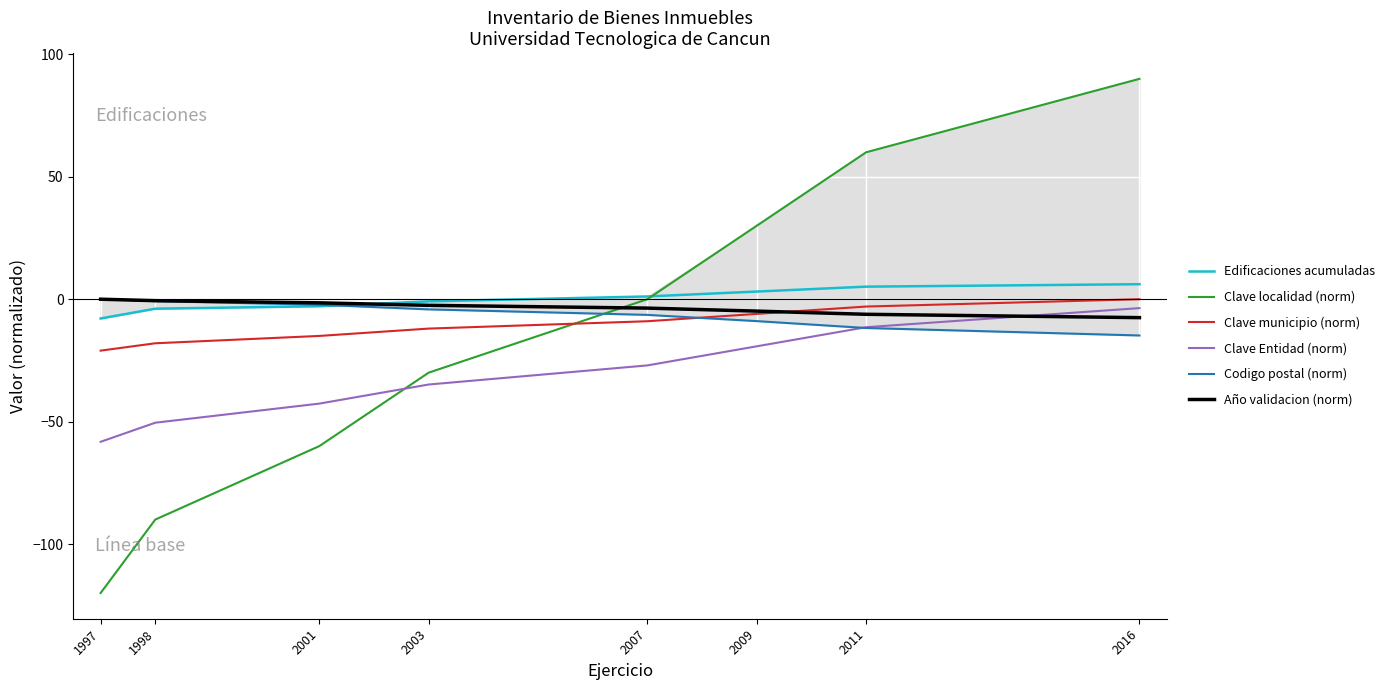

What is the sum of all Clave municipio (norm) values?

-84.0